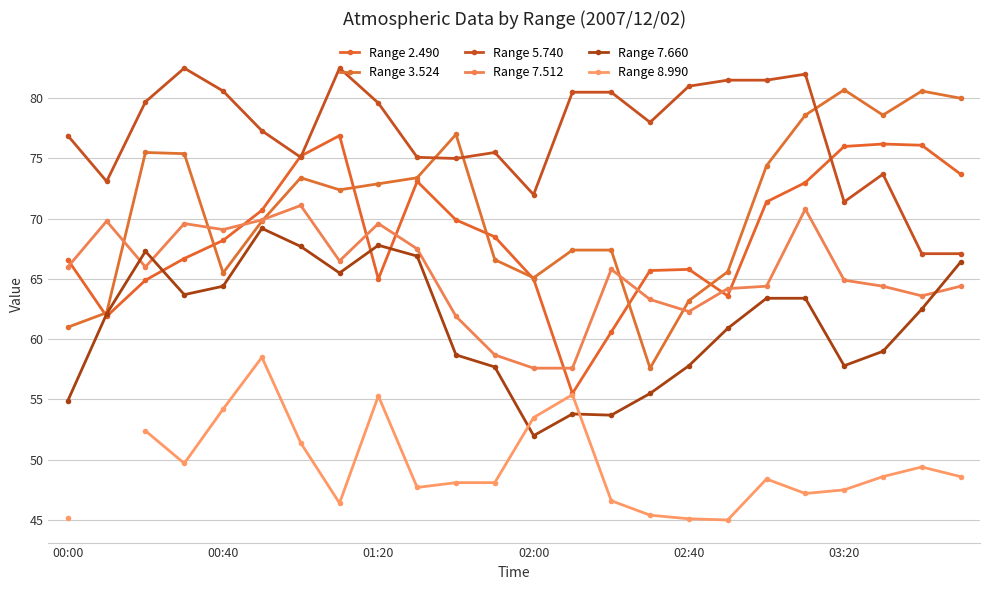

What is the minimum value shown in the chart?

45.0